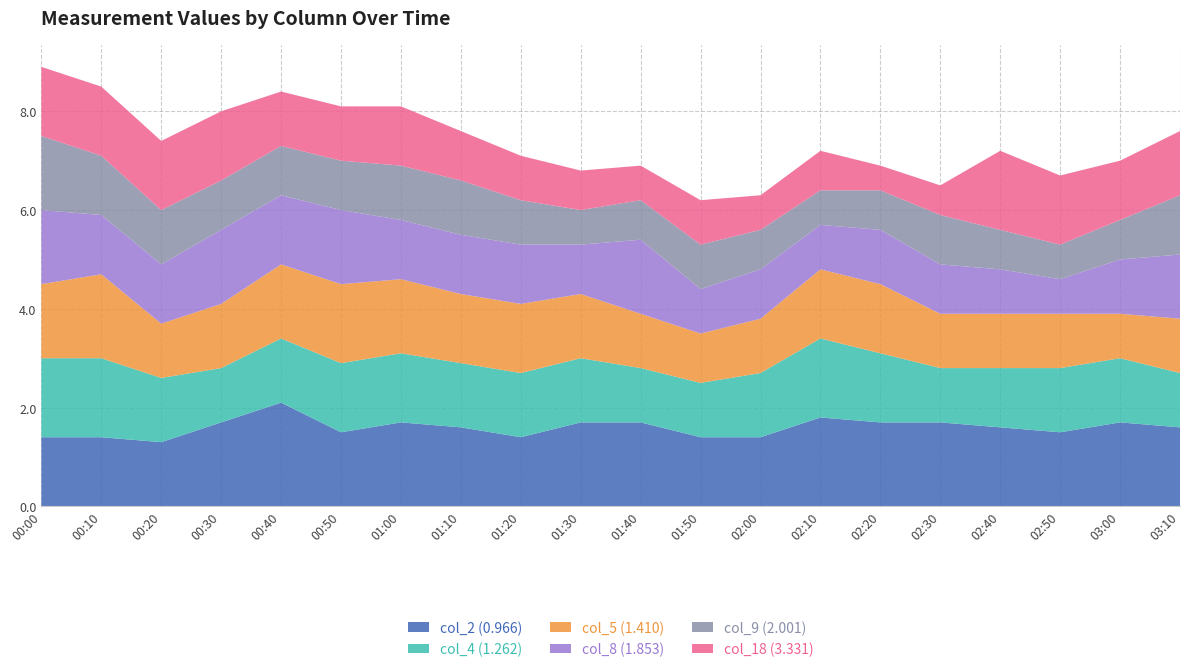

What is the total value across all series at 03:00?

7.0